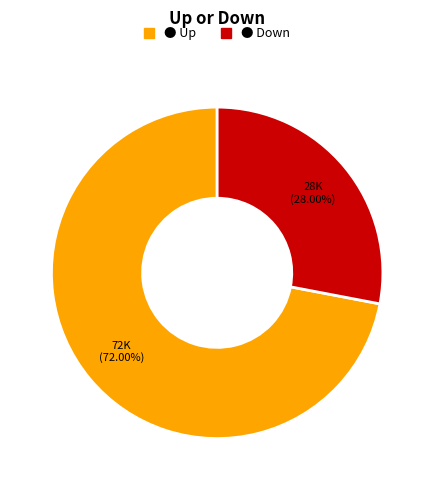

Is there any slice that represents more than half of the pie?

Yes